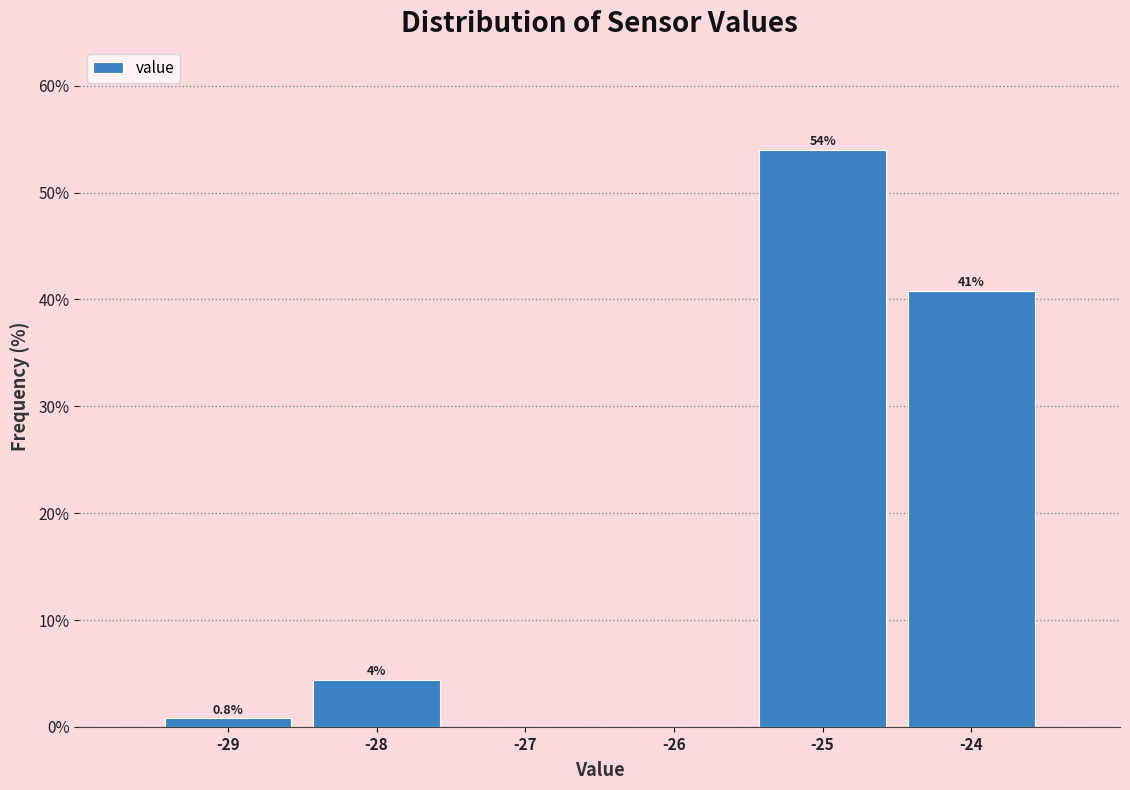

Which range on the x-axis has the tallest bar?

-25.5 to -24.5